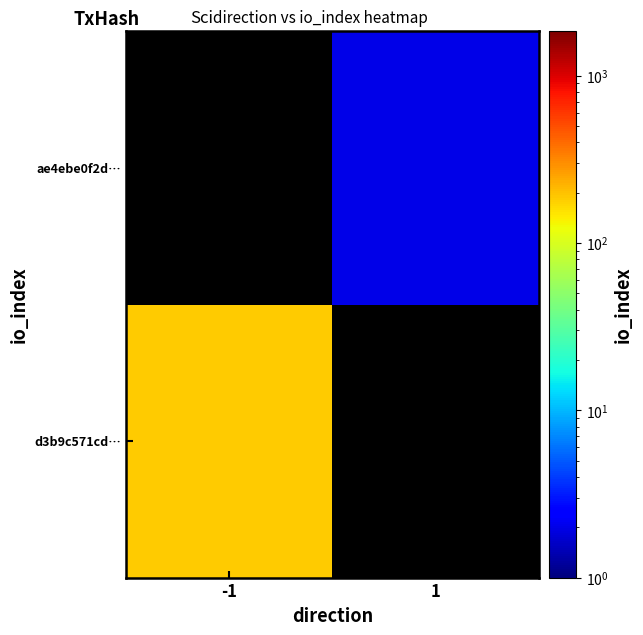

At which category is the sum across all series the highest?

-1